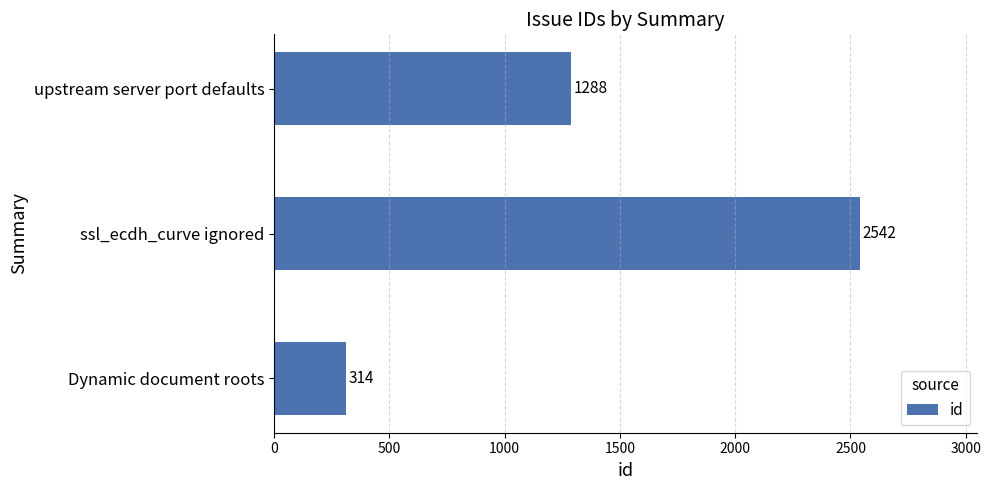

Rank the categories by value from highest to lowest.

ssl_ecdh_curve ignored, upstream server port defaults, Dynamic document roots